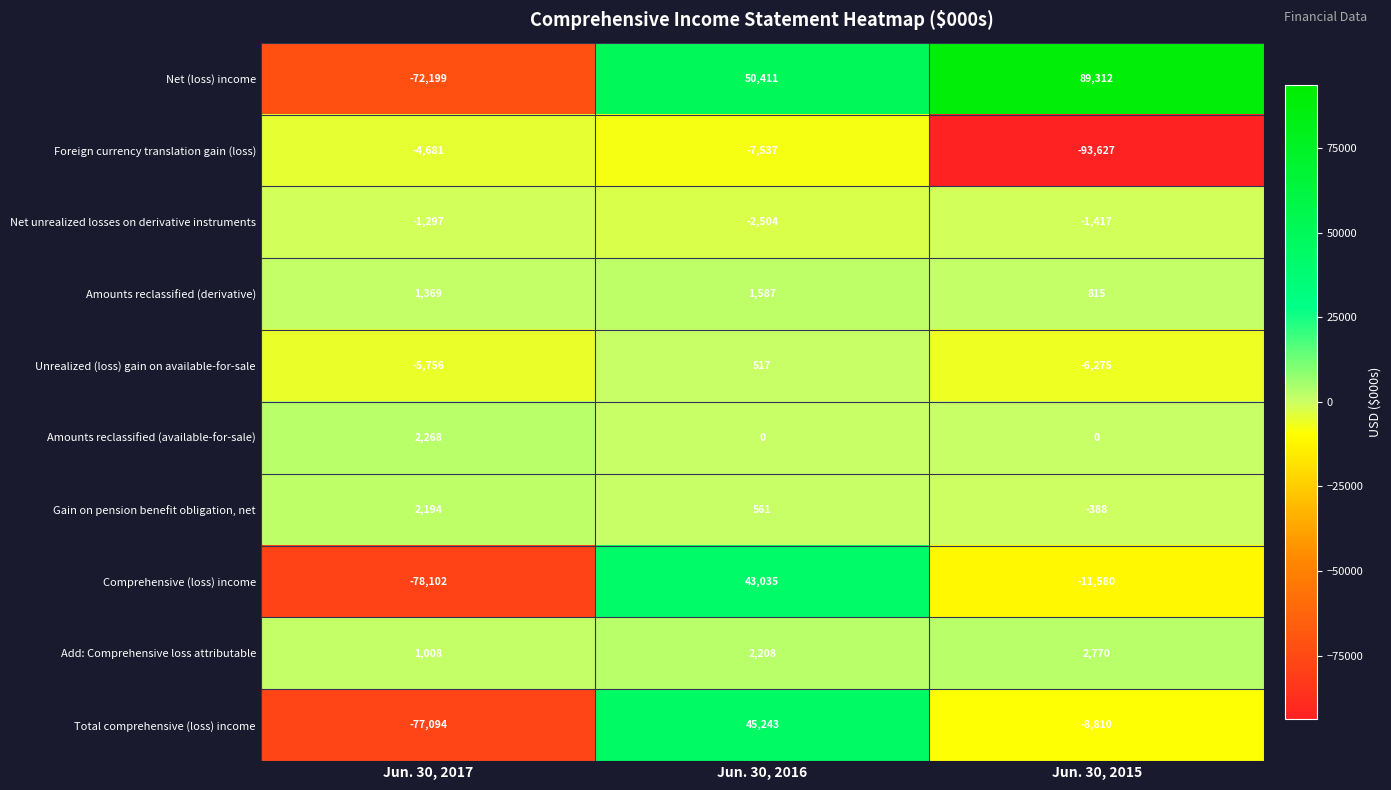

Reading left to right, extract all data points from this chart.

Net (loss) income: -72199	50411	89312
Foreign currency translation gain (loss): -4681	-7537	-93627
Net unrealized losses on derivative instruments: -1297	-2504	-1417
Amounts reclassified (derivative): 1369	1587	815
Unrealized (loss) gain on available-for-sale: -5756	517	-6275
Amounts reclassified (available-for-sale): 2268	0	0
Gain on pension benefit obligation, net: 2194	561	-388
Comprehensive (loss) income: -78102	43035	-11580
Add: Comprehensive loss attributable: 1008	2208	2770
Total comprehensive (loss) income: -77094	45243	-8810